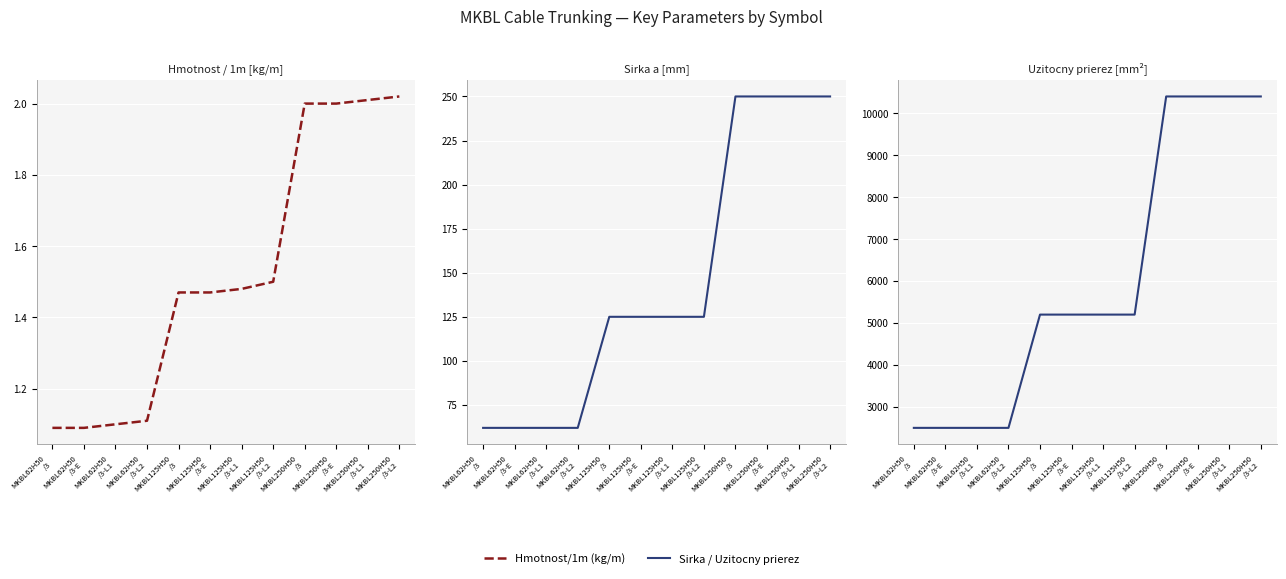

Reading right to left, list all the values displayed in this chart.

Hmotnost/1m: MKBL250H50
/3-L2=2.0	MKBL250H50
/3-L1=2.0	MKBL250H50
/3-E=2.0	MKBL250H50
/3=2.0	MKBL125H50
/3-L2=1.5	MKBL125H50
/3-L1=1.5	MKBL125H50
/3-E=1.5	MKBL125H50
/3=1.5	MKBL62H50
/3-L2=1.1	MKBL62H50
/3-L1=1.1	MKBL62H50
/3-E=1.1	MKBL62H50
/3=1.1
Sirka a [mm]: MKBL250H50
/3-L2=250.0	MKBL250H50
/3-L1=250.0	MKBL250H50
/3-E=250.0	MKBL250H50
/3=250.0	MKBL125H50
/3-L2=125.0	MKBL125H50
/3-L1=125.0	MKBL125H50
/3-E=125.0	MKBL125H50
/3=125.0	MKBL62H50
/3-L2=62.0	MKBL62H50
/3-L1=62.0	MKBL62H50
/3-E=62.0	MKBL62H50
/3=62.0
Uzitocny prierez [mm2]: MKBL250H50
/3-L2=10400.0	MKBL250H50
/3-L1=10400.0	MKBL250H50
/3-E=10400.0	MKBL250H50
/3=10400.0	MKBL125H50
/3-L2=5200.0	MKBL125H50
/3-L1=5200.0	MKBL125H50
/3-E=5200.0	MKBL125H50
/3=5200.0	MKBL62H50
/3-L2=2500.0	MKBL62H50
/3-L1=2500.0	MKBL62H50
/3-E=2500.0	MKBL62H50
/3=2500.0